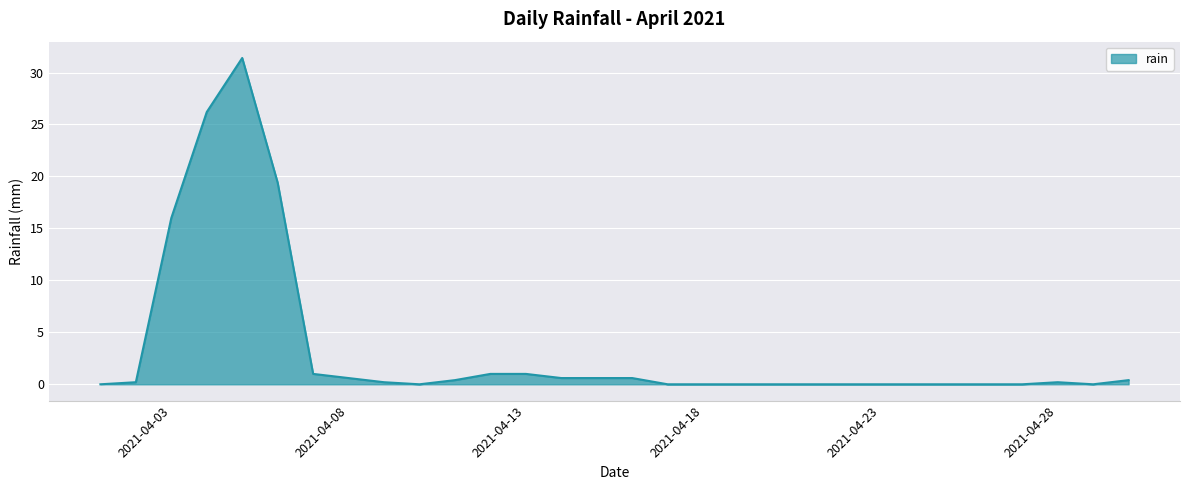

What is the maximum value shown in the chart?

31.4